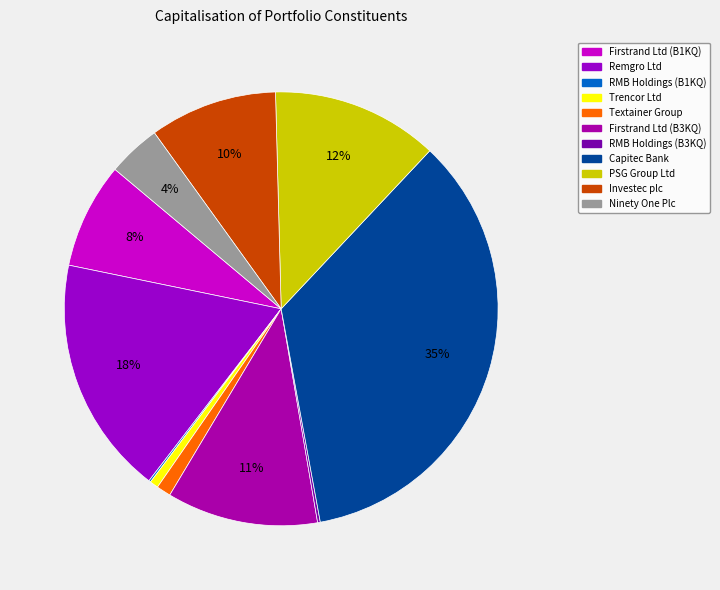

Between RMB Holdings (B3KQ) and Ninety One Plc, which is larger?

Ninety One Plc